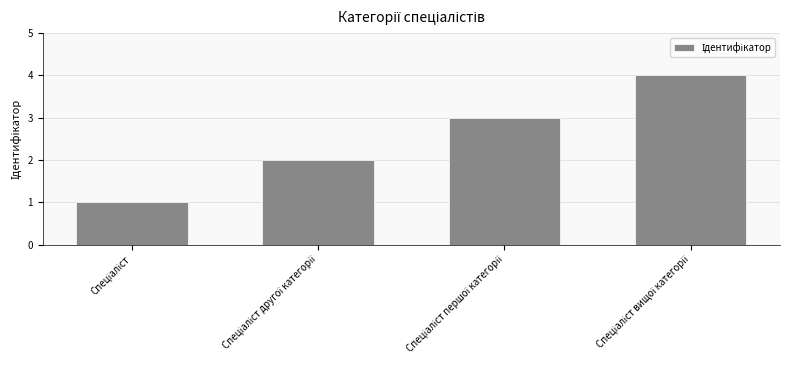

How many values are below 3?

2